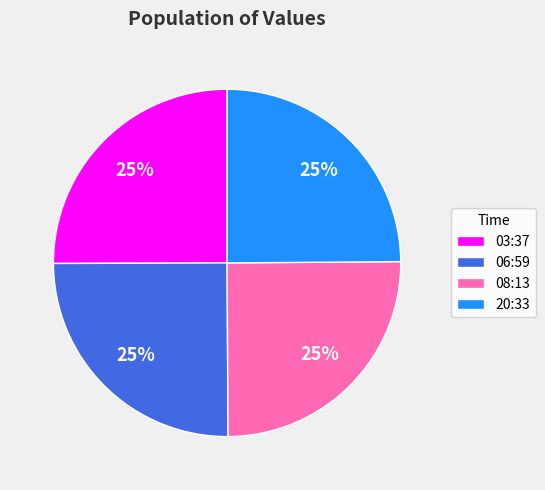

To the nearest percent, what percentage of the pie is 06:59?

25%